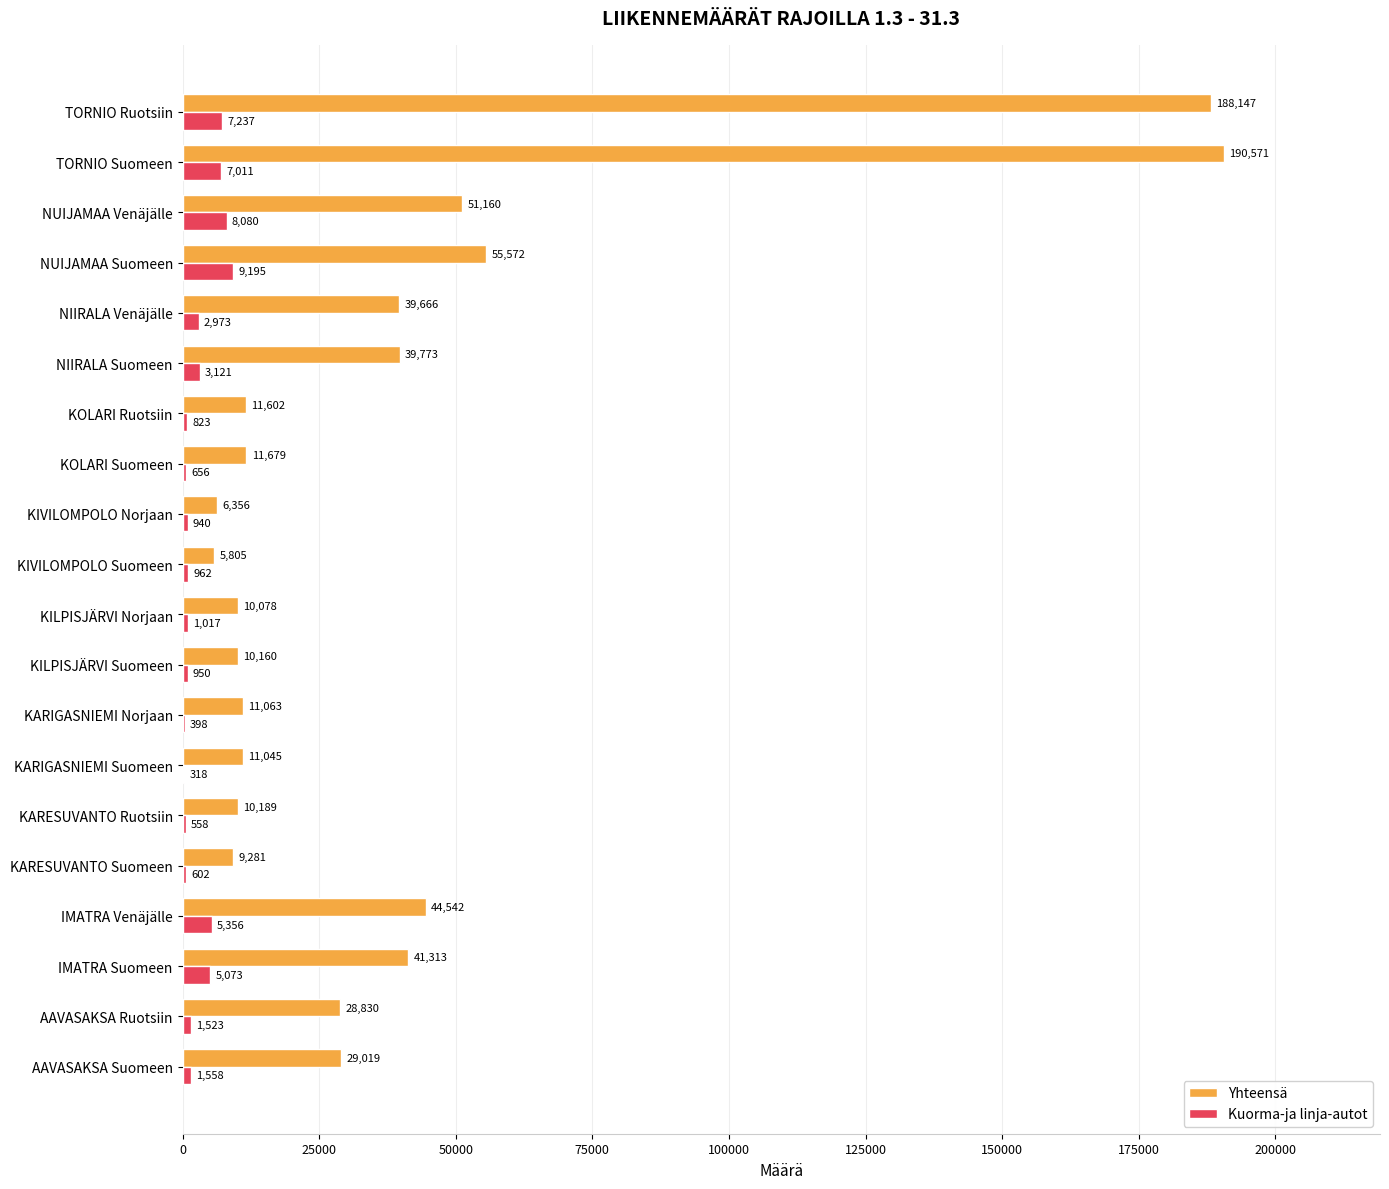

Between IMATRA Suomeen and KARIGASNIEMI Suomeen, which series saw the biggest shift?

Yhteensä